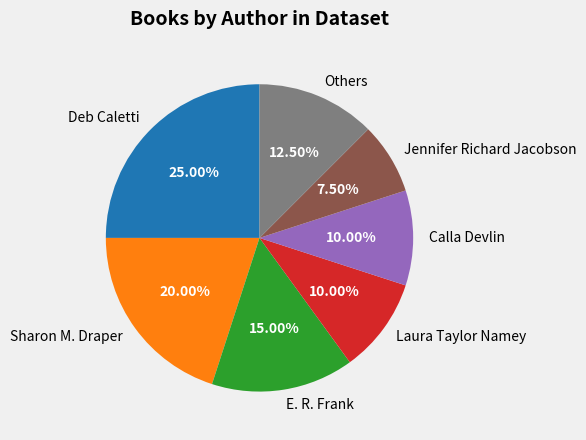

What is the total percentage of E. R. Frank and Laura Taylor Namey?

25.0%